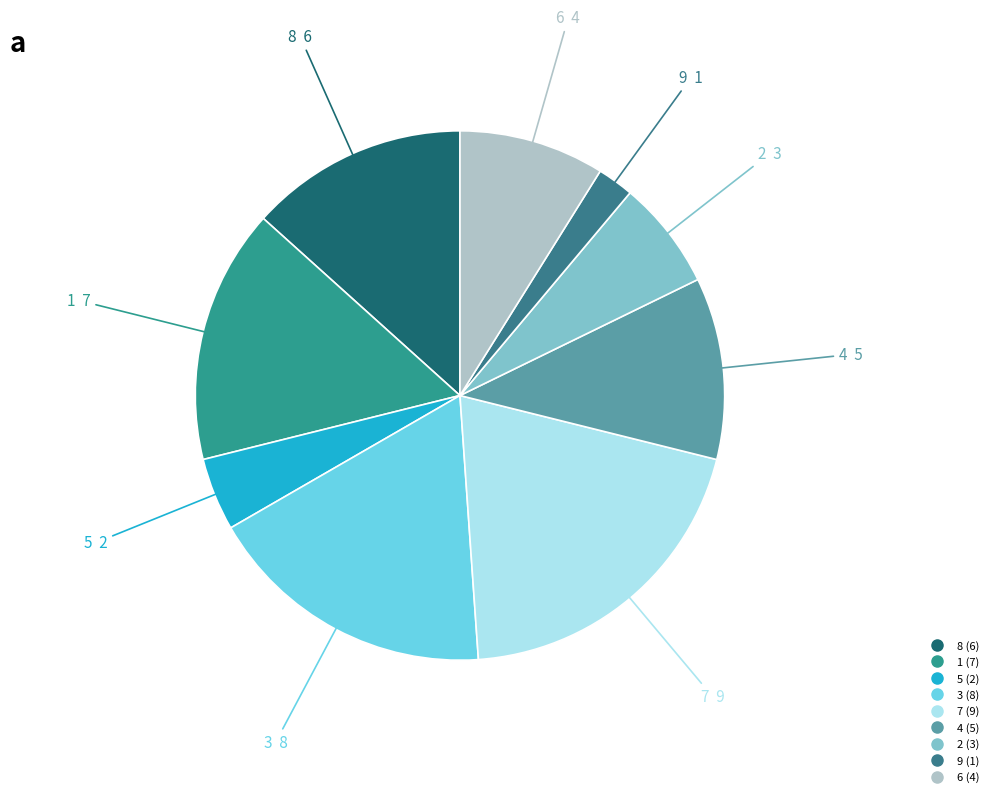

How many segments does this pie chart have?

9